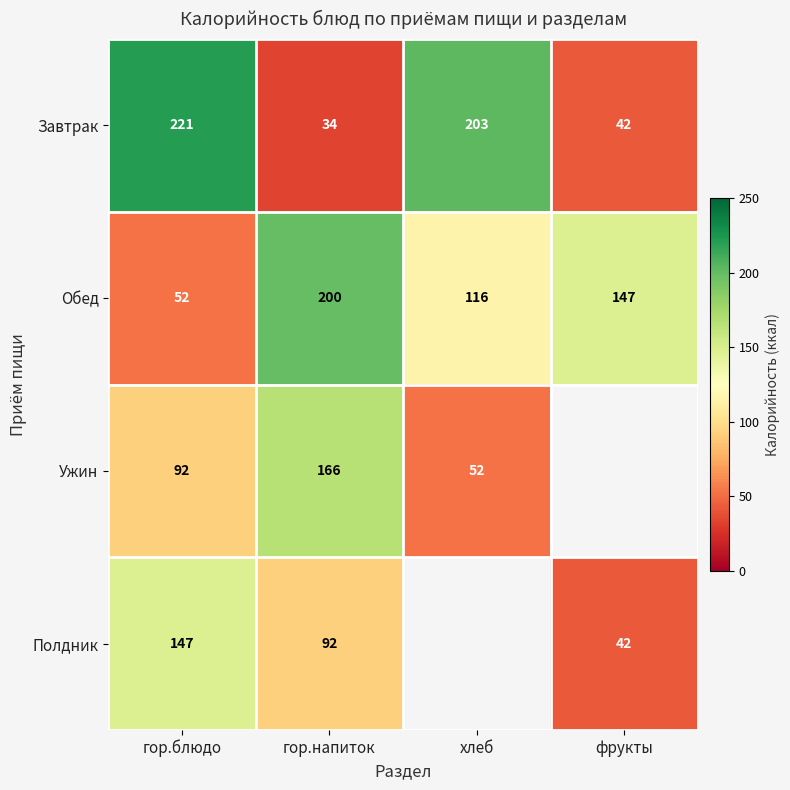

How many values in the Обед series are below 147?

2